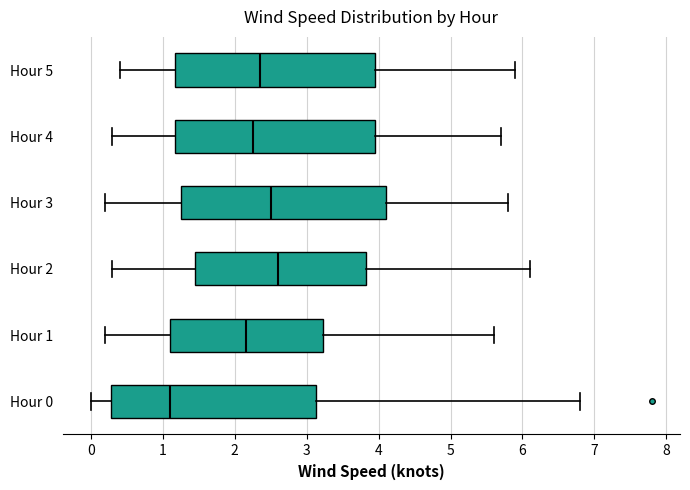

Where does the median line of the box for Hour 4 sit on the x-axis? The values are not printed on the chart, so give them approximately, as read against the axis.

2.3